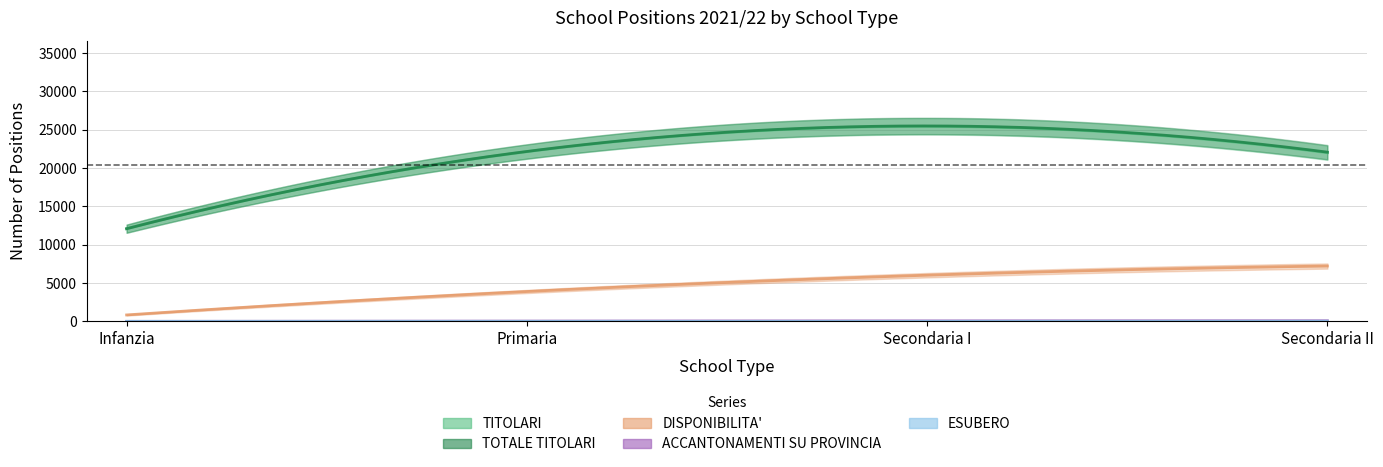

What is the label of the 4th point from the right?

Infanzia